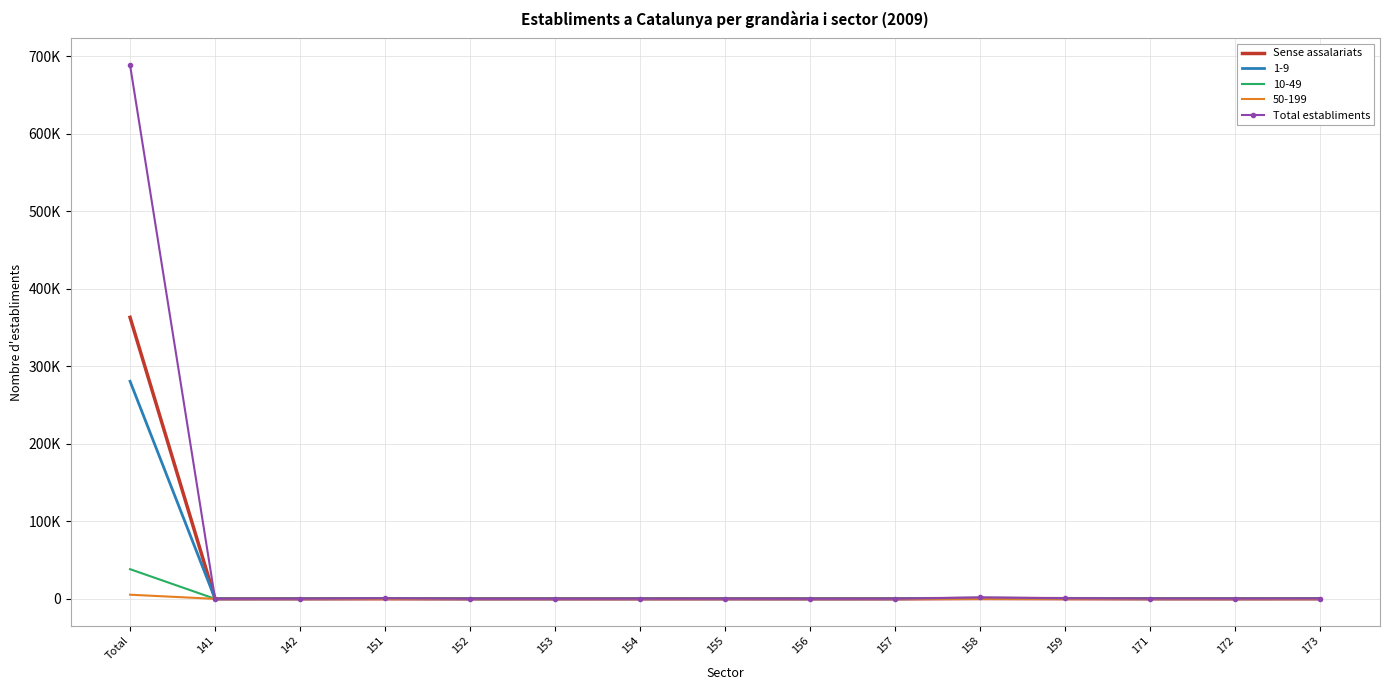

The Sense assalariats series shows 90 at 142. True or false?

False